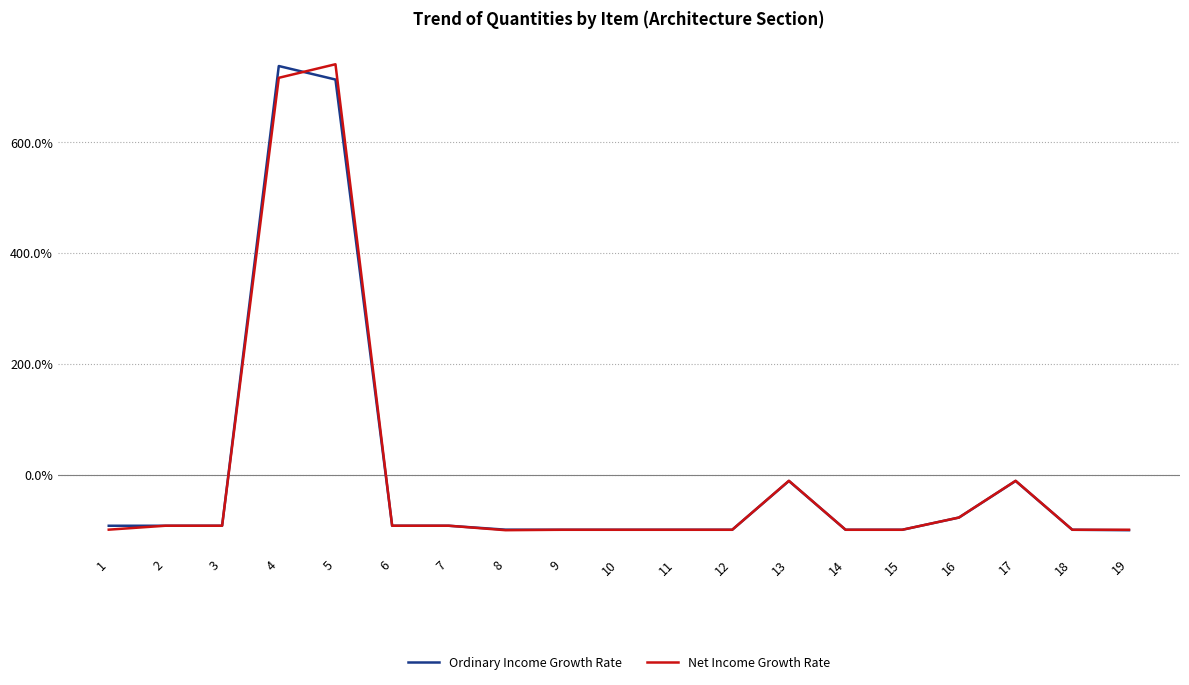

What is the maximum value shown in the chart?

741.0